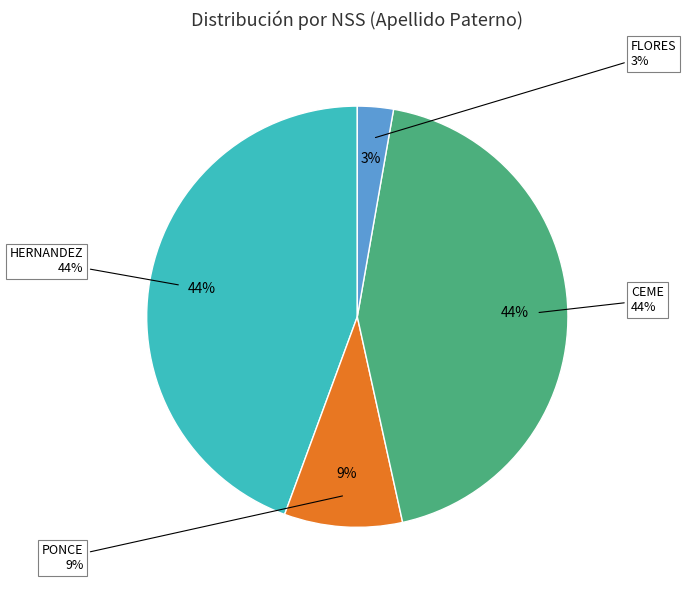

How many slices are in this pie chart?

4